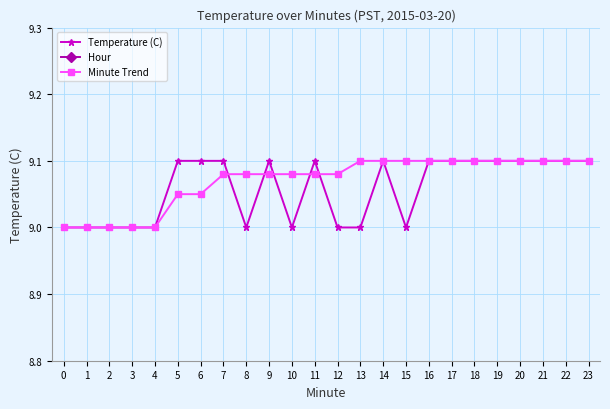

What is the greatest value displayed?

9.1